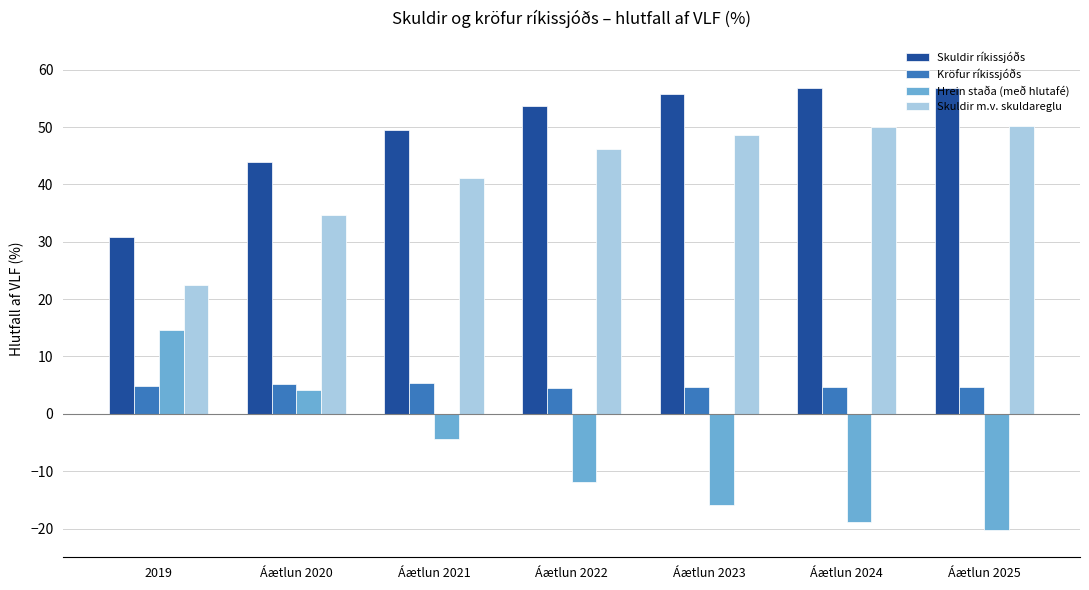

How many categories are shown in the chart?

7